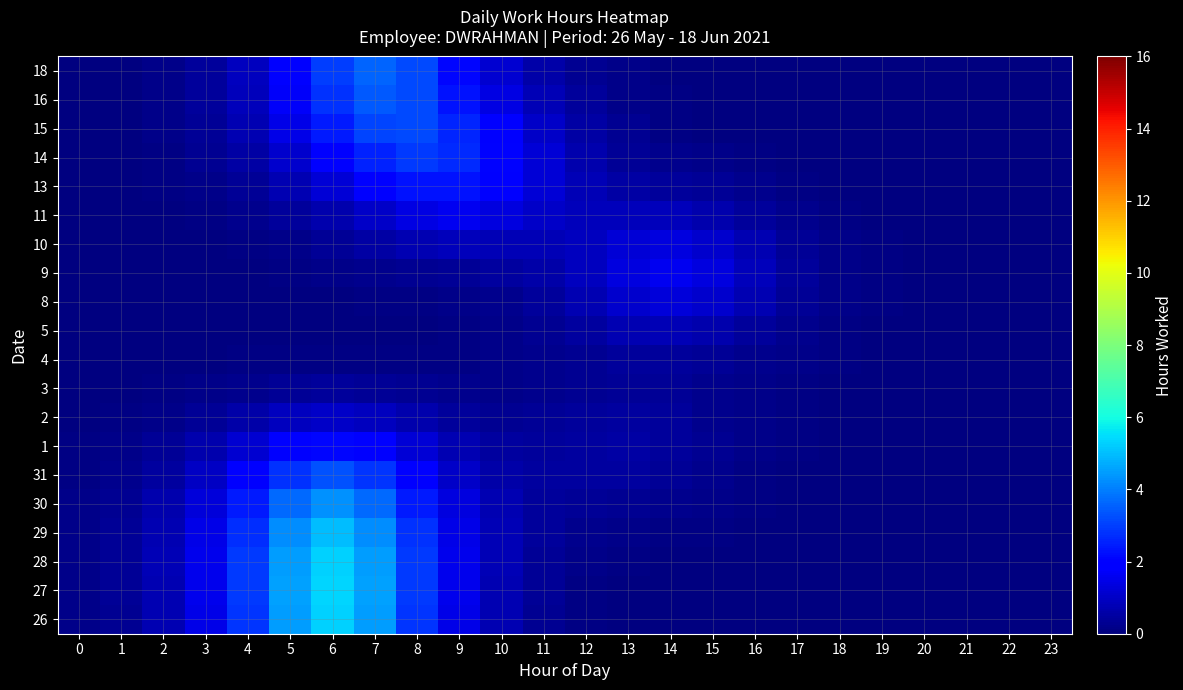

Which category has the highest value across all series?

6